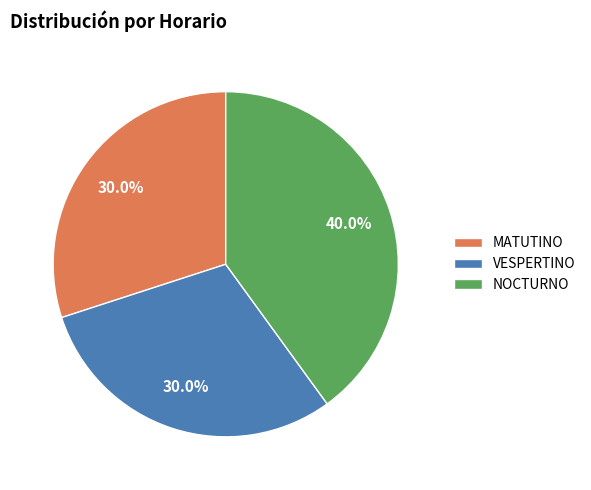

What percentage is the MATUTINO slice, to the nearest percent?

30%